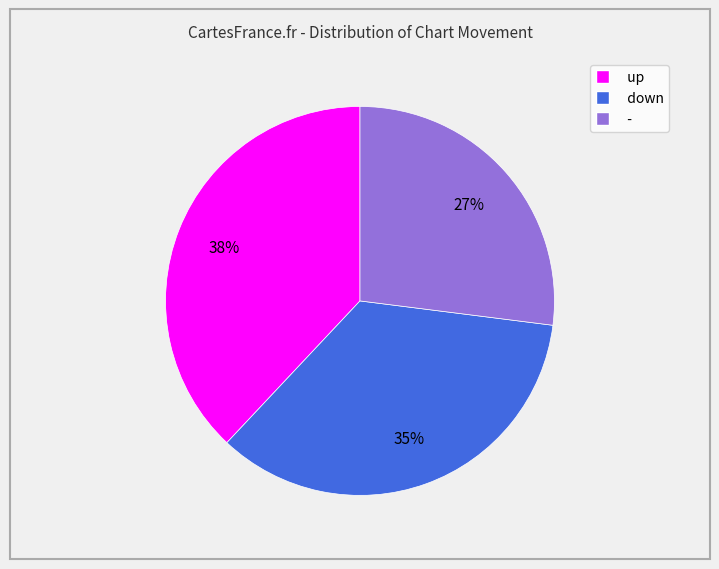

Between down and -, which is larger?

down